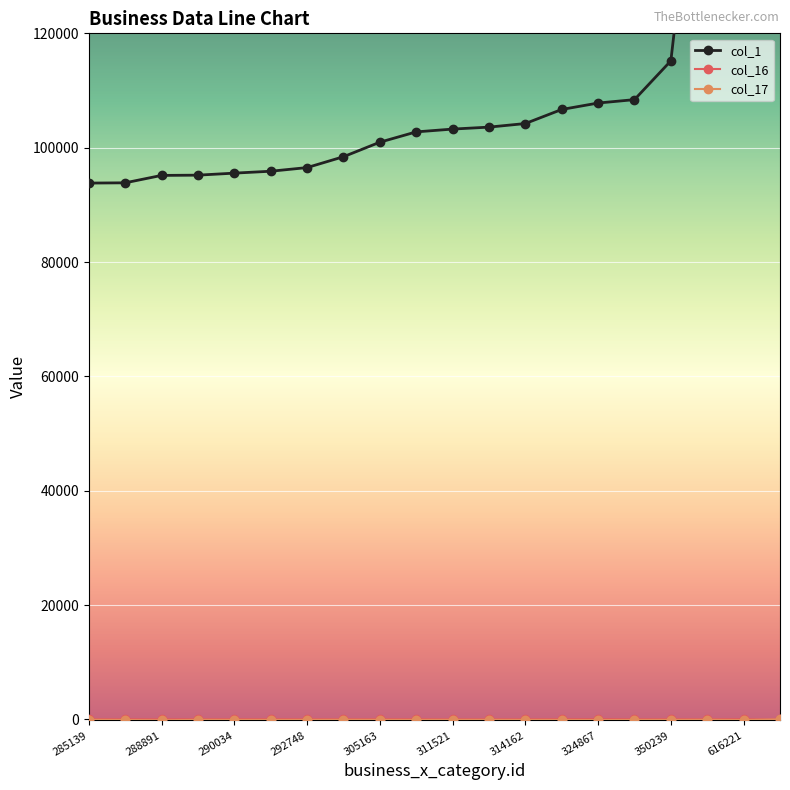

What is the total value across all series at 320883?

106632.7